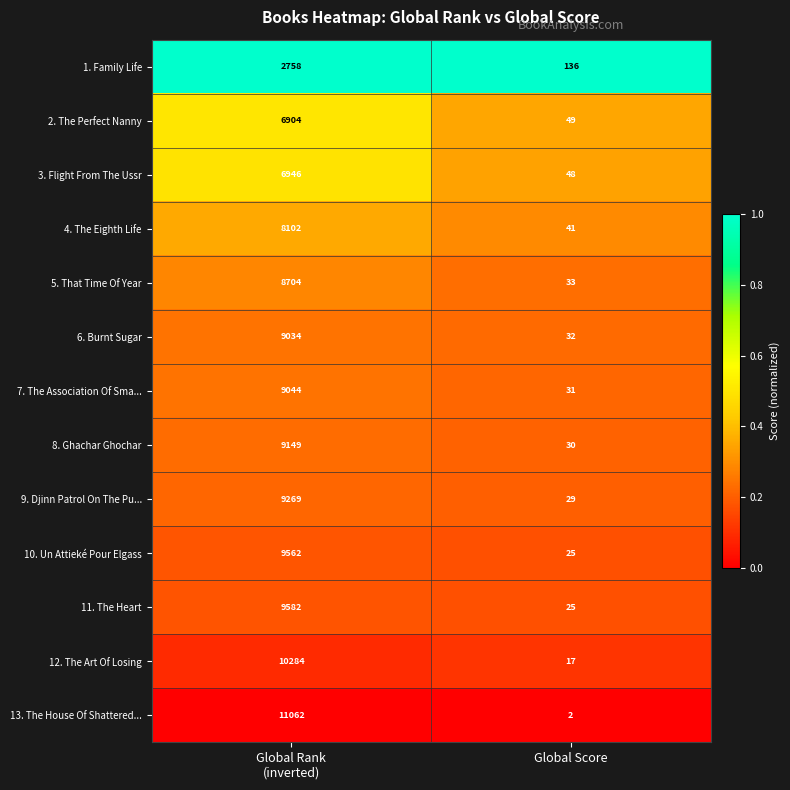

Where is 8. Ghachar Ghochar nearest to the value 4589?

Global Score